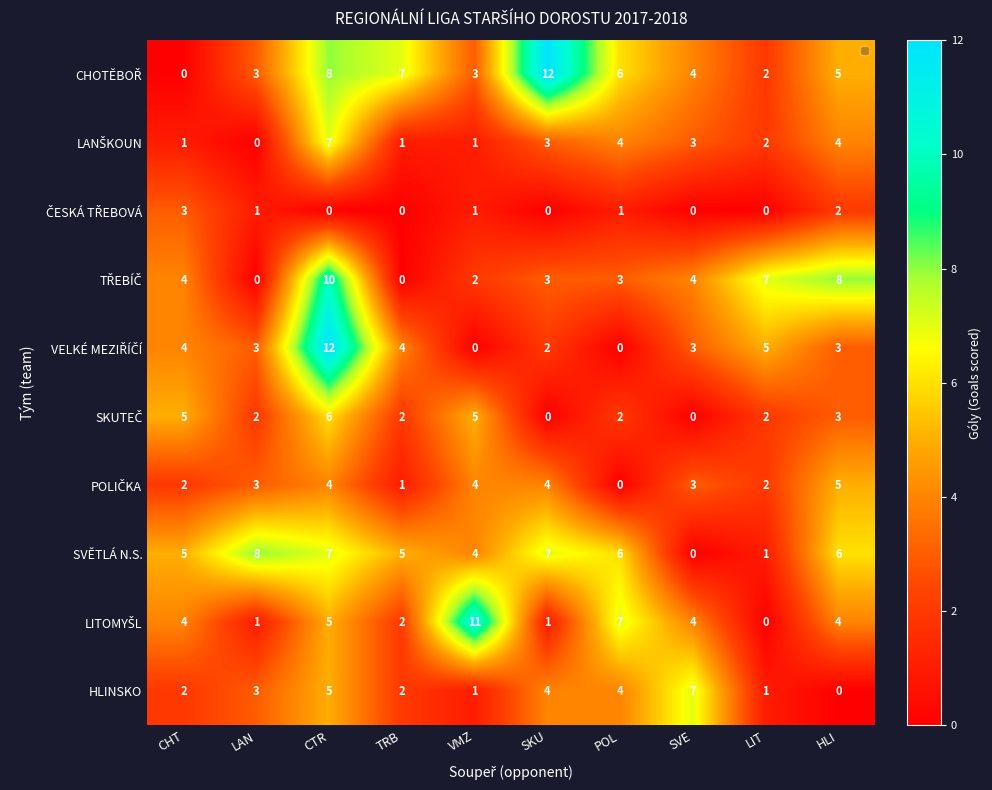

Where is HLINSKO nearest to the value 3?

LAN